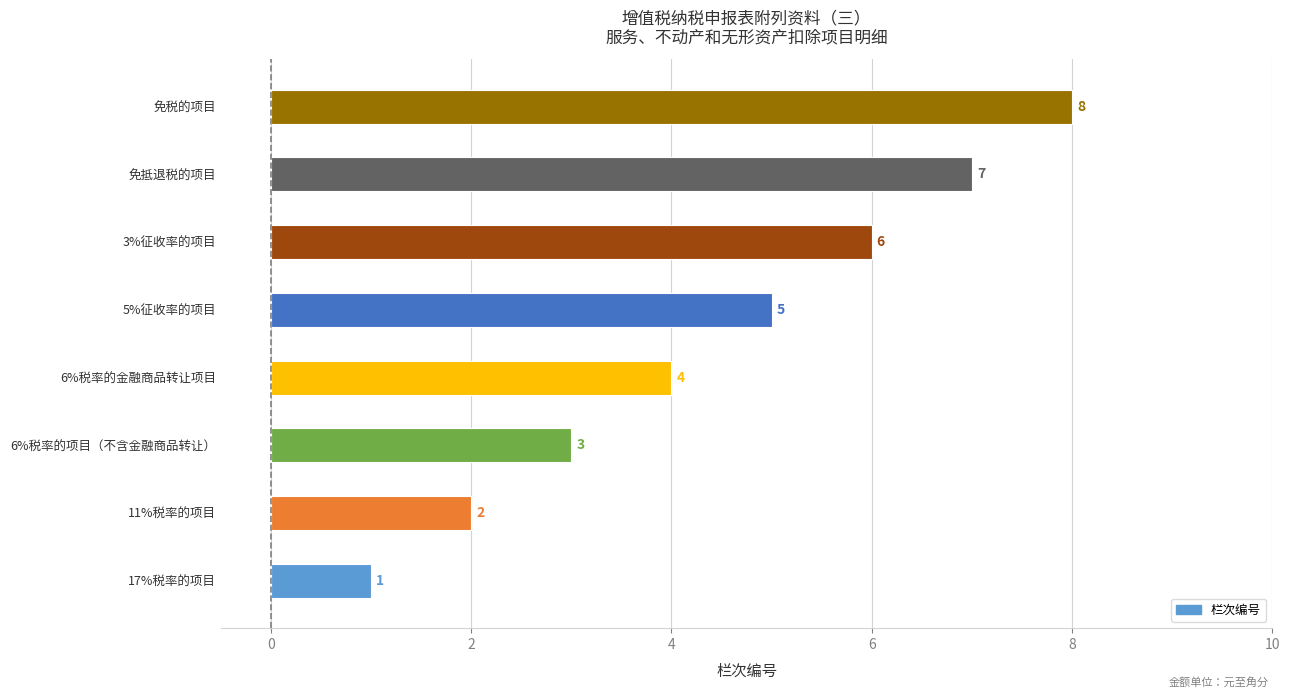

Rank the categories by value from lowest to highest.

17%税率的项目, 11%税率的项目, 6%税率的项目（不含金融商品转让）, 6%税率的金融商品转让项目, 5%征收率的项目, 3%征收率的项目, 免抵退税的项目, 免税的项目